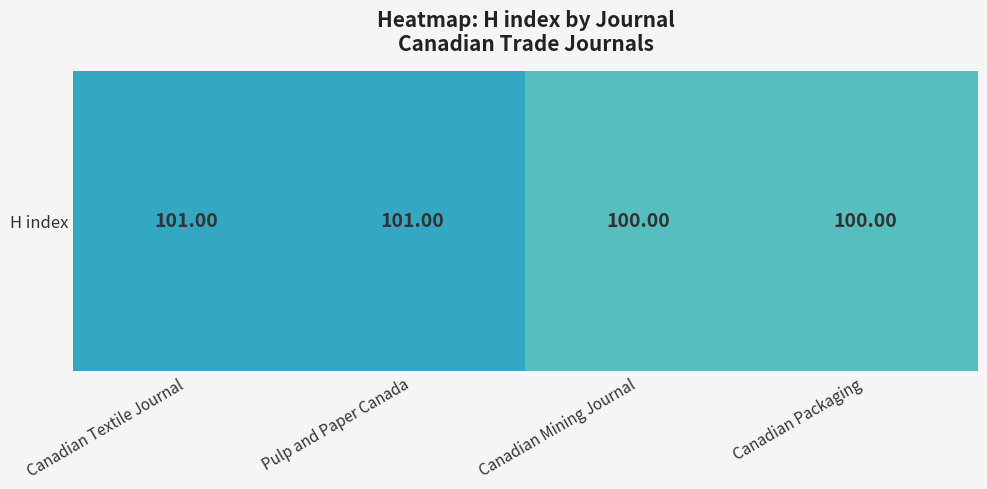

Reading left to right, extract all data points from this chart.

101	101	100	100